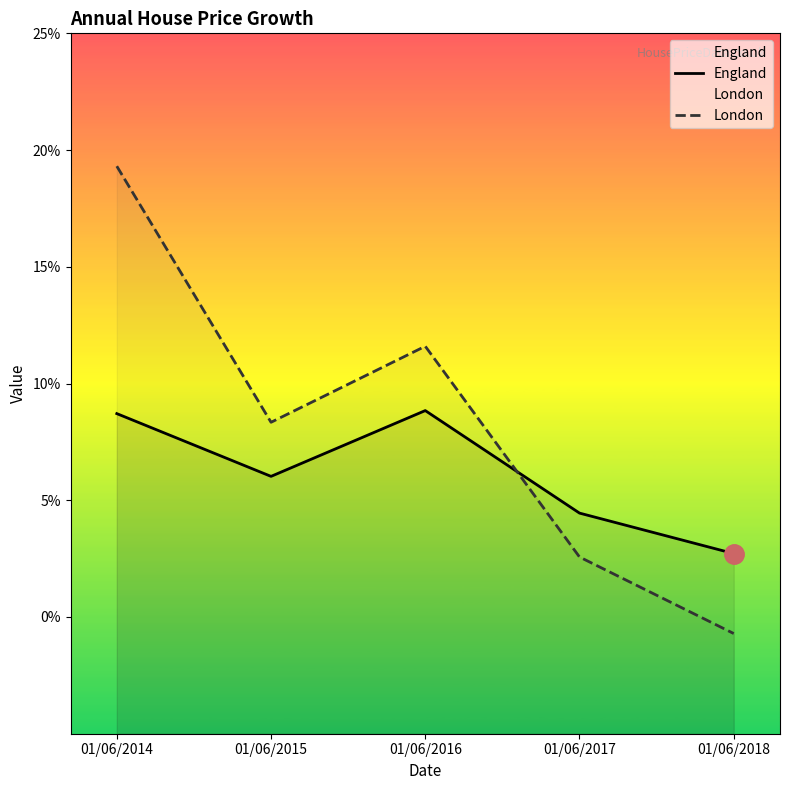

At how many categories does at least one series exceed 8?

3